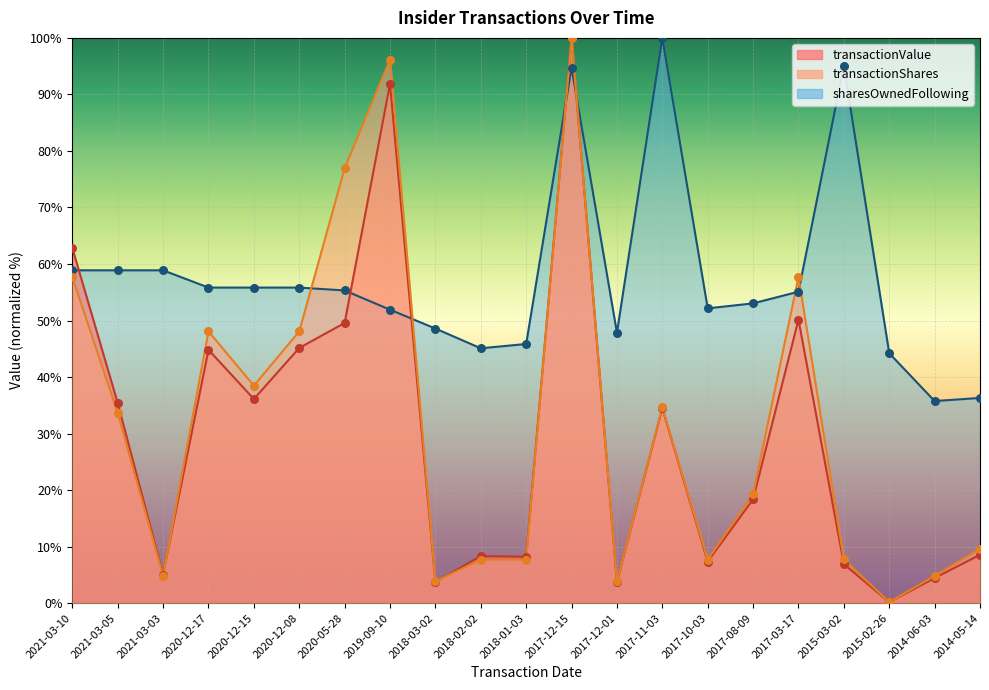

What is the total value across all series at 2014-06-03?

45.0